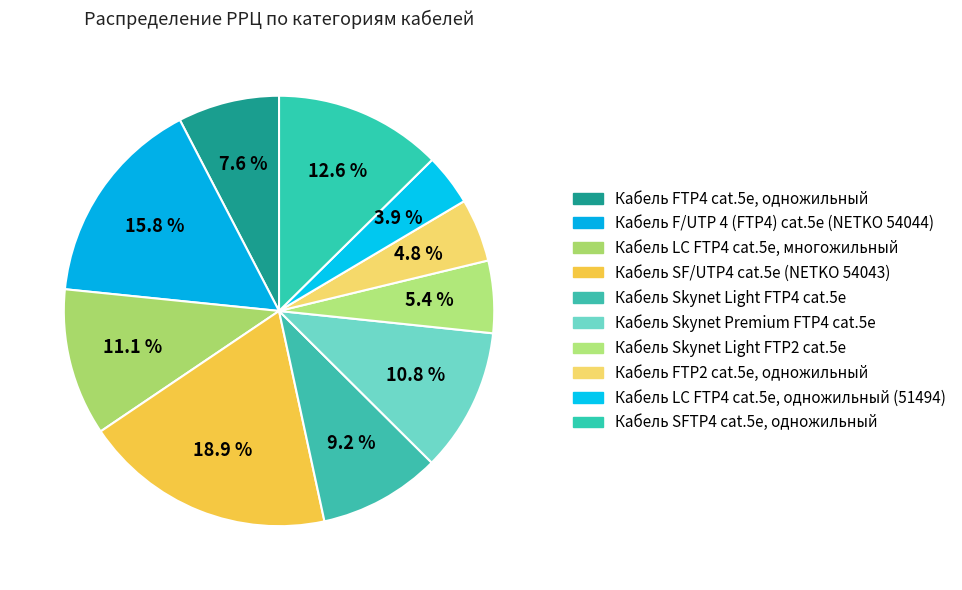

Count the number of slices in the pie.

10